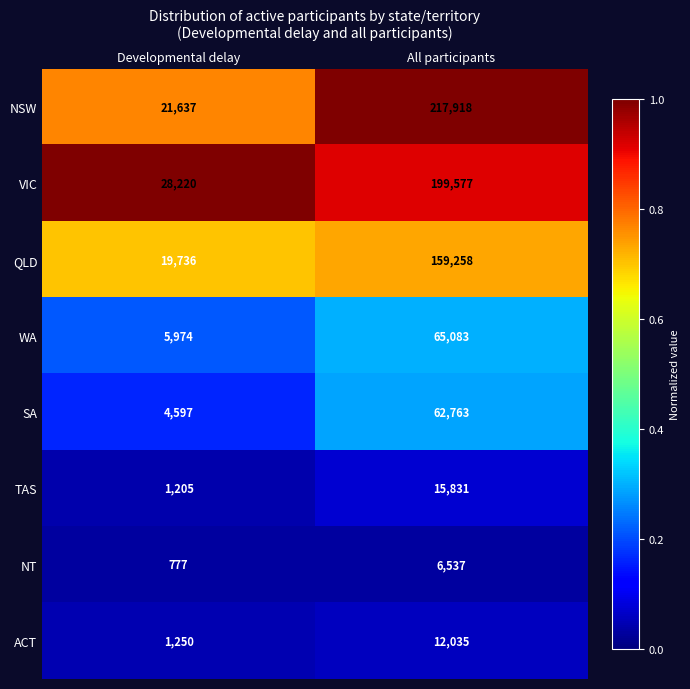

Which series changed the most between Developmental delay and All participants?

NSW